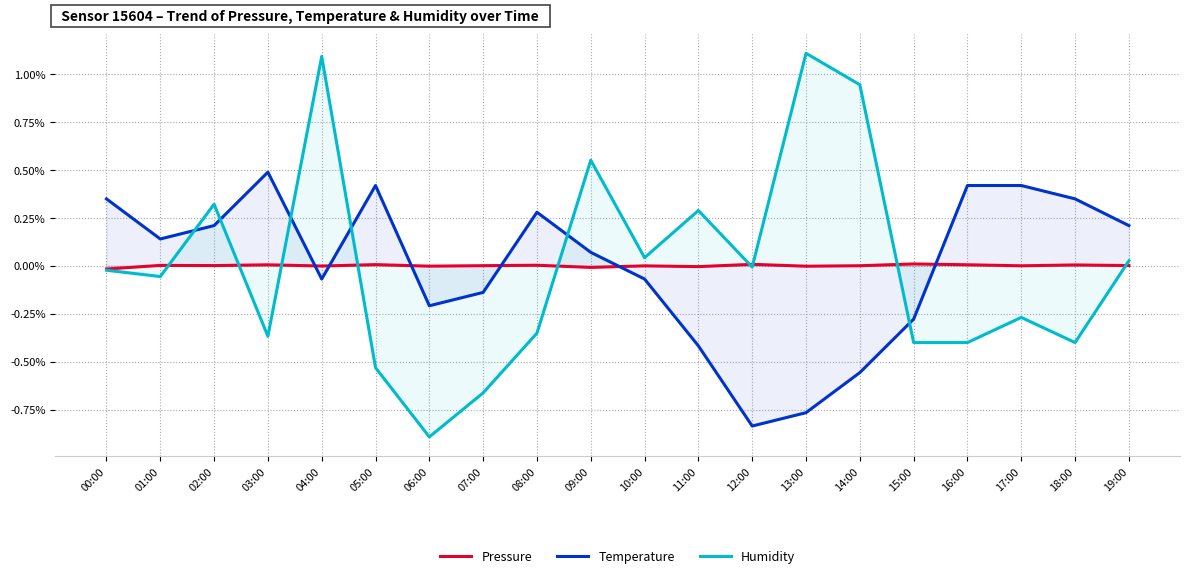

Count the number of categories in the chart.

20